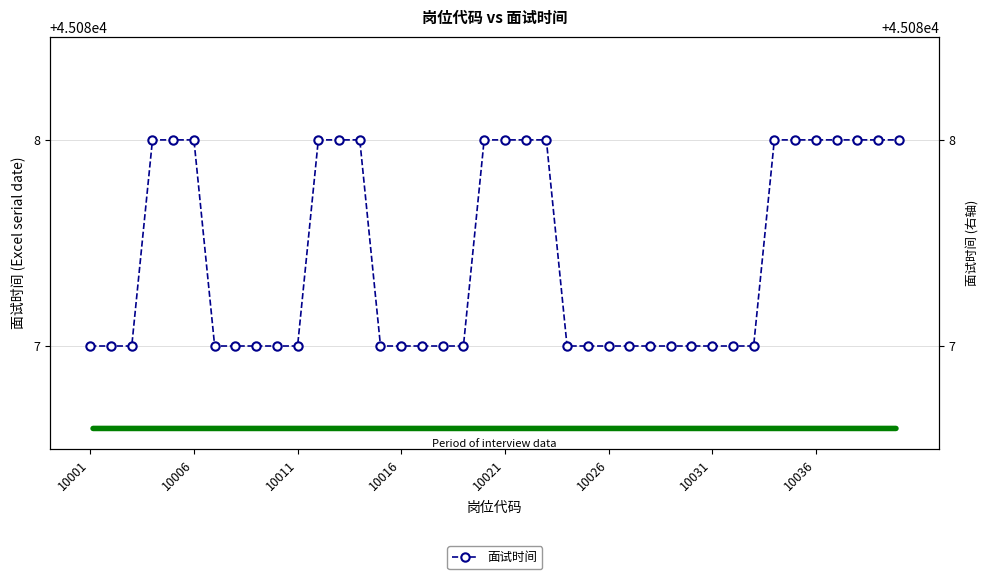

The chart shows a value of 64400 at 10016. True or false?

False